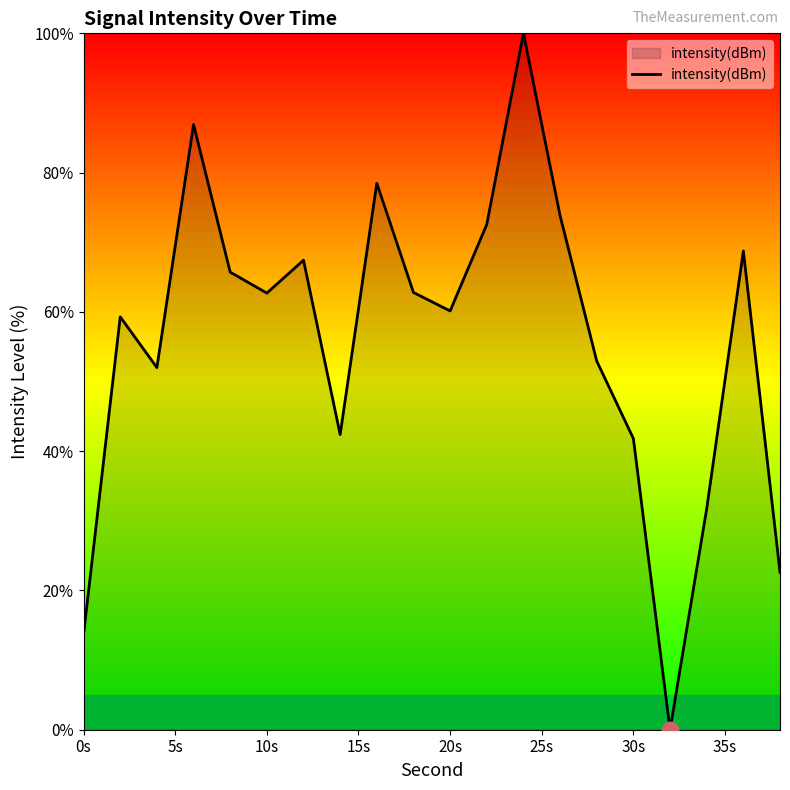

What is the difference between the maximum and minimum values?

100.0